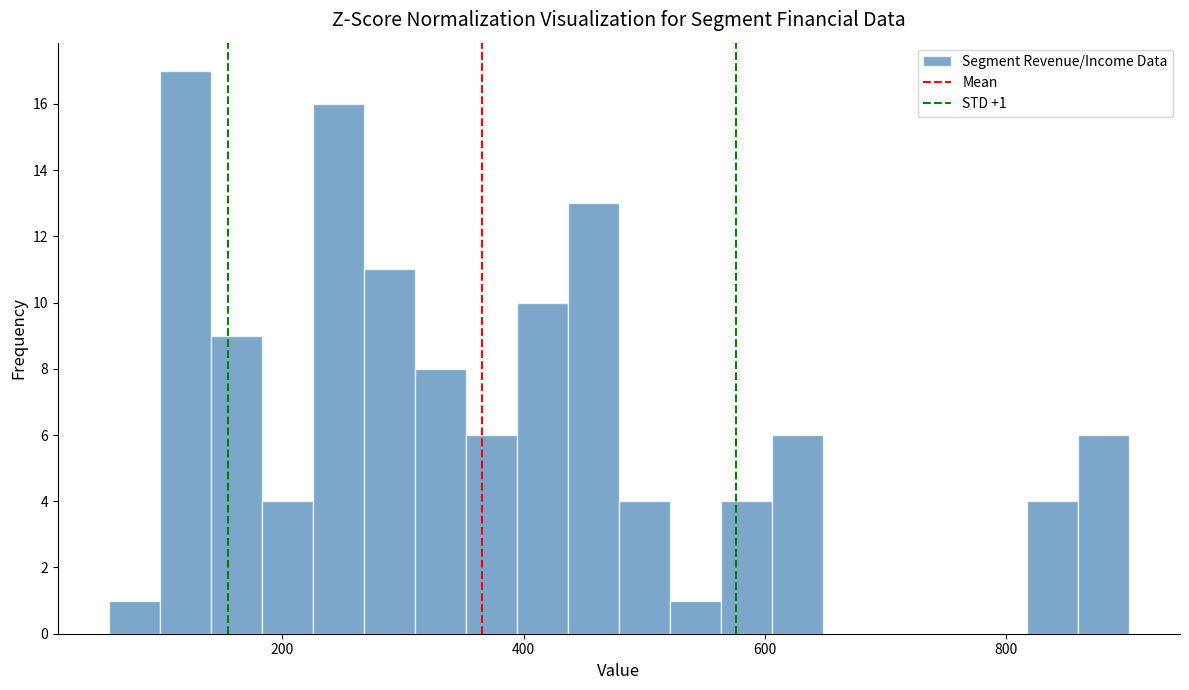

Around what value on the x-axis is the tallest bar? Give the approximate position of its centre, as read against the axis.

120